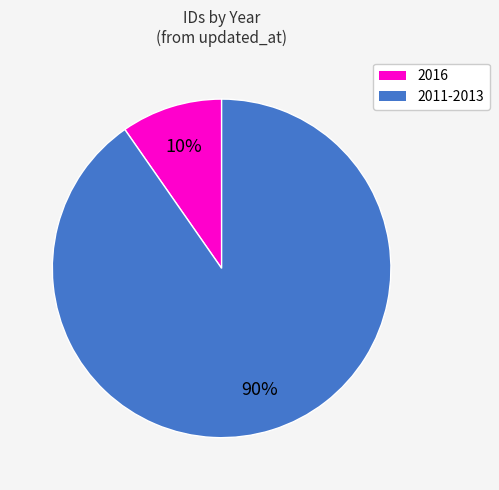

What is the largest slice in the pie chart?

2011-2013